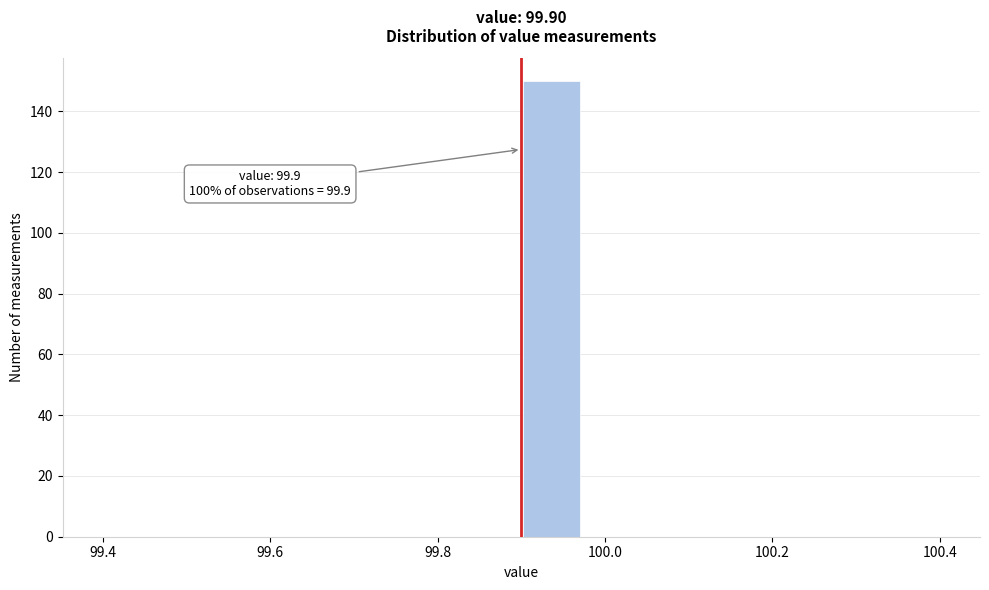

Around what value on the x-axis is the tallest bar? Give the approximate position of its centre, as read against the axis.

99.94